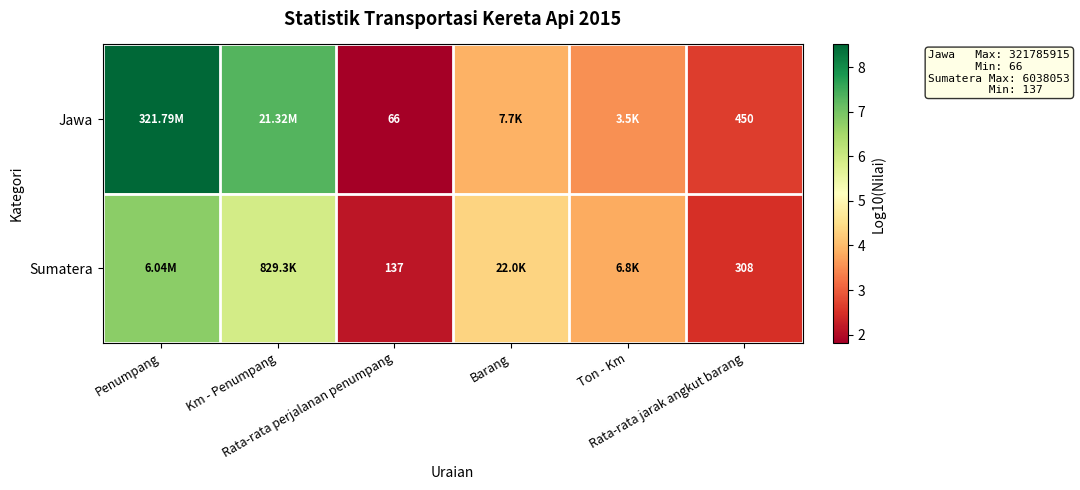

Which series has the widest spread of values?

Jawa